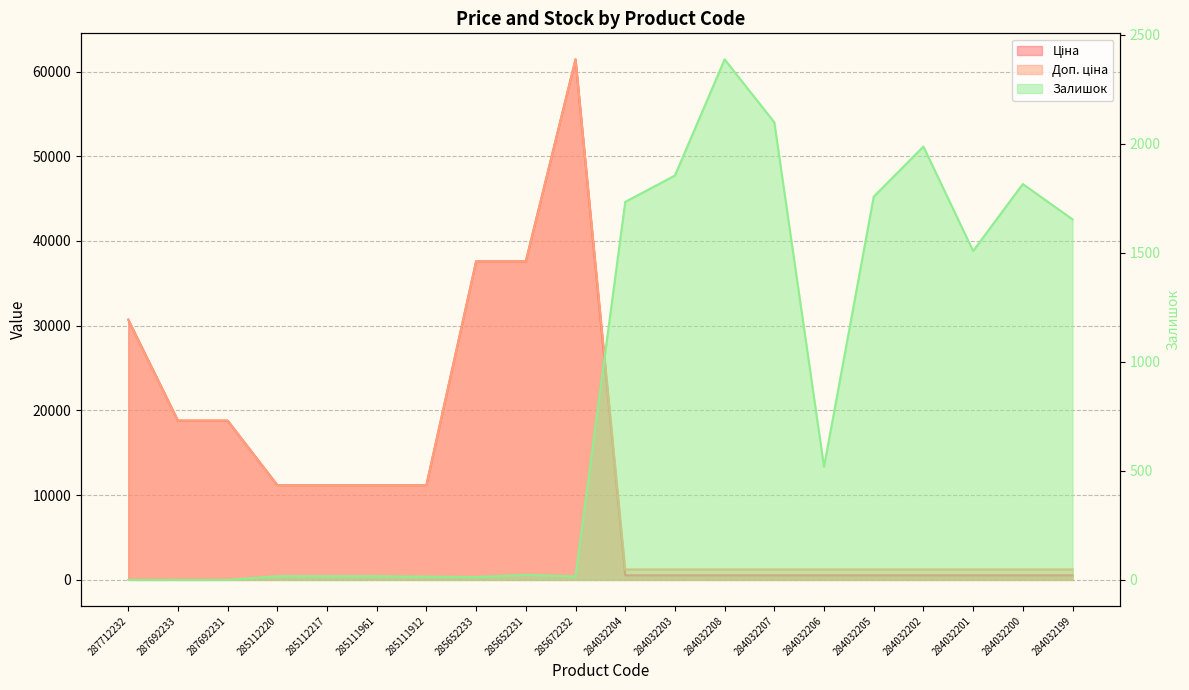

What is the sum of all Залишок values?

17438.0